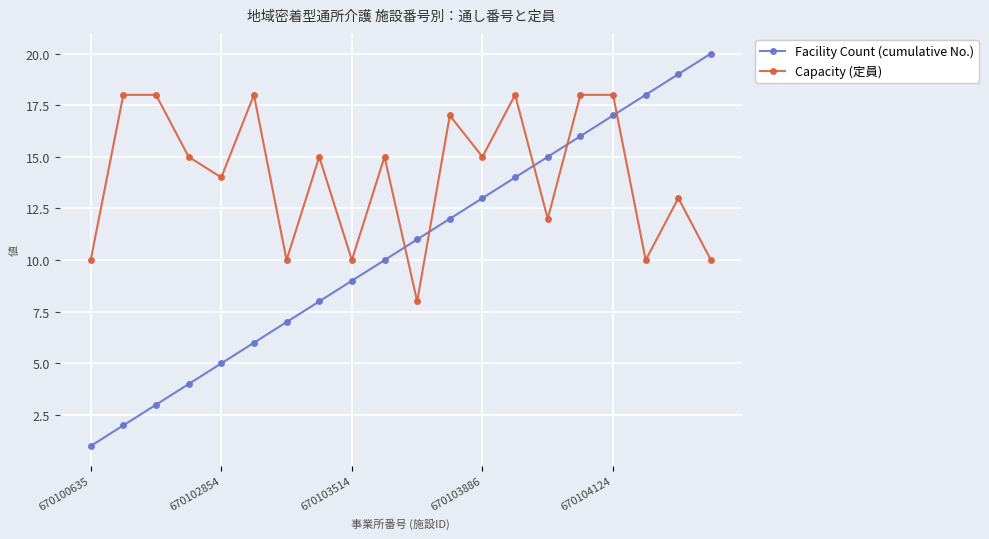

Rank the series by their average value, from lowest to highest.

Facility Count (cumulative No.), Capacity (定員)